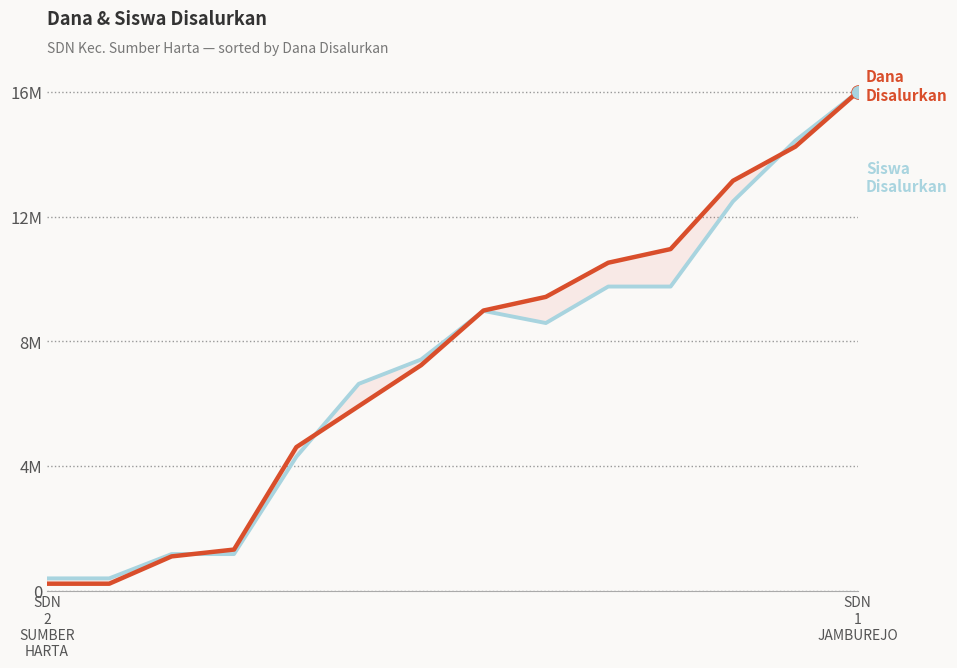

Which series has the largest total across all categories?

Dana Disalurkan